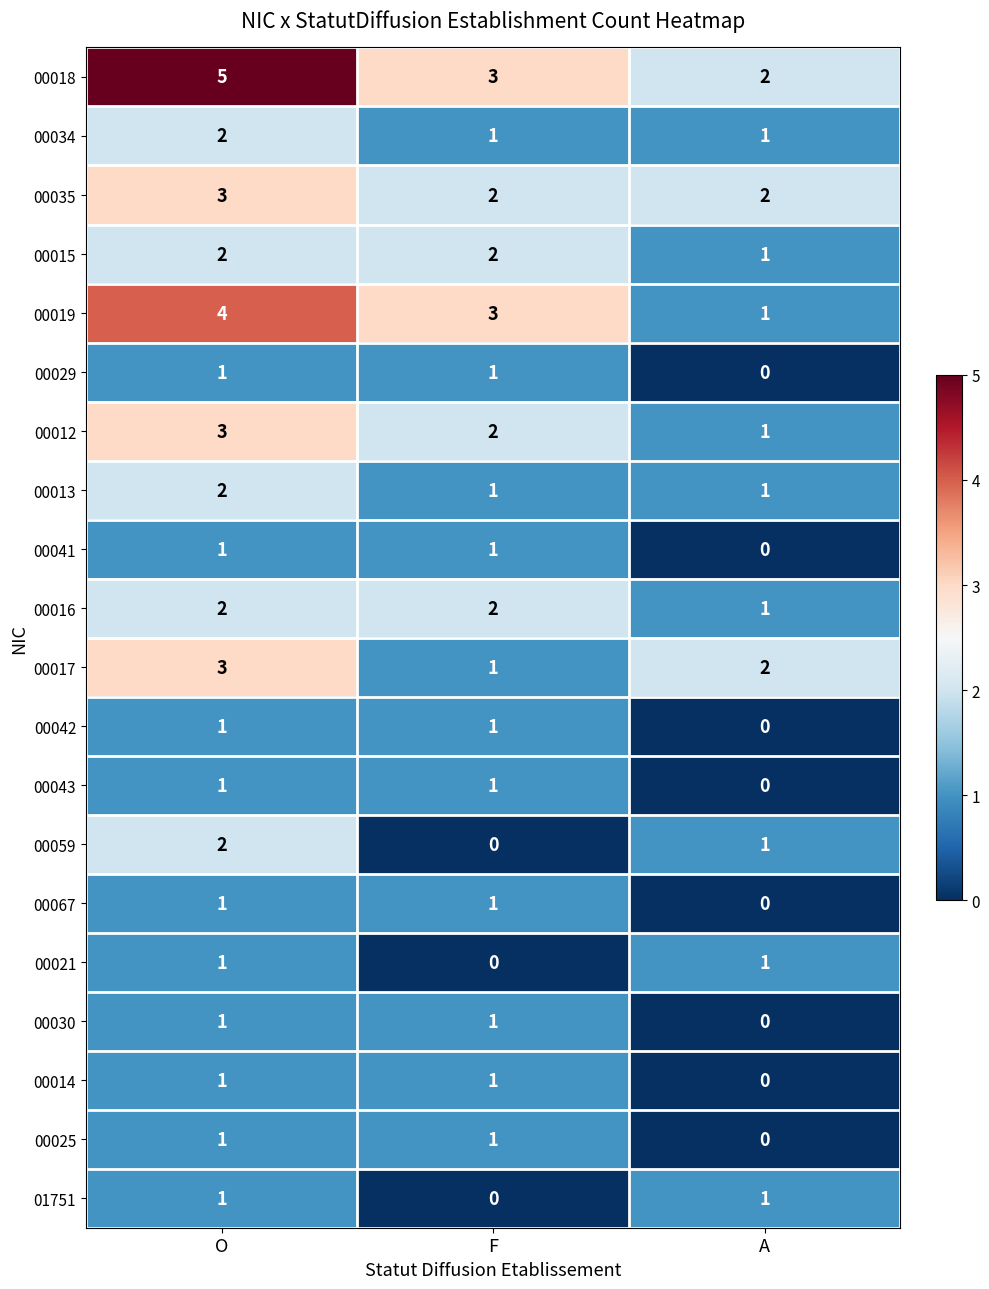

Which category has the lowest value in the 00030 series?

A